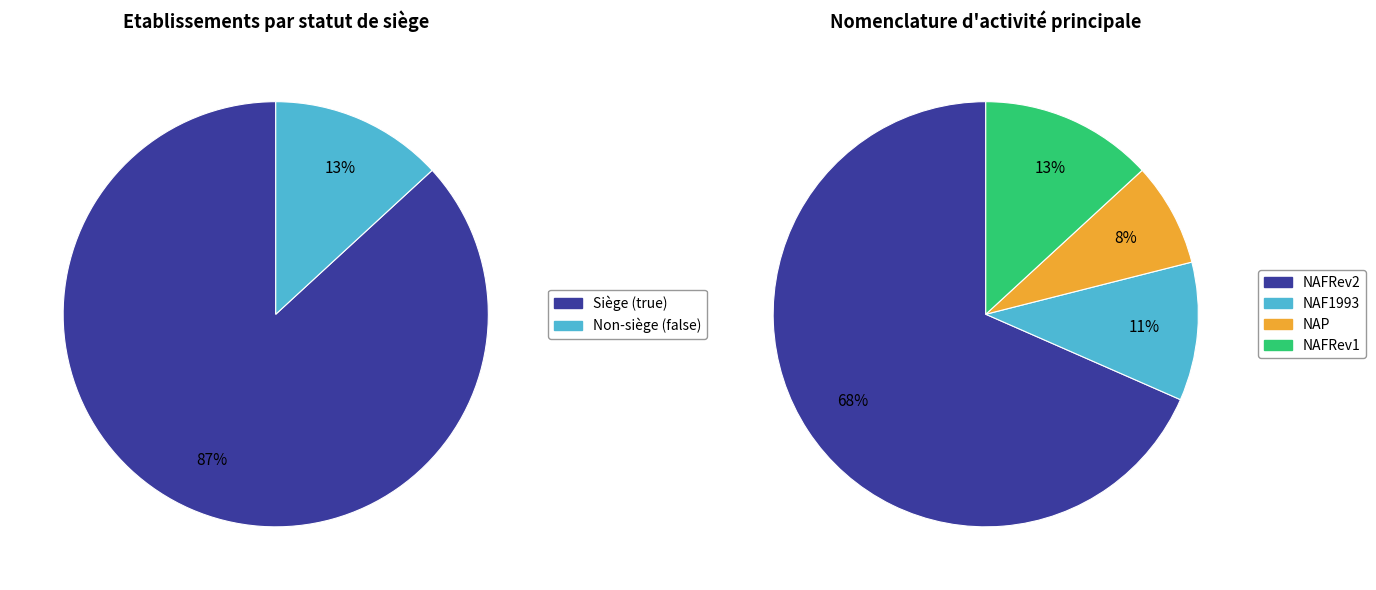

Which category has the smallest portion of the pie?

false